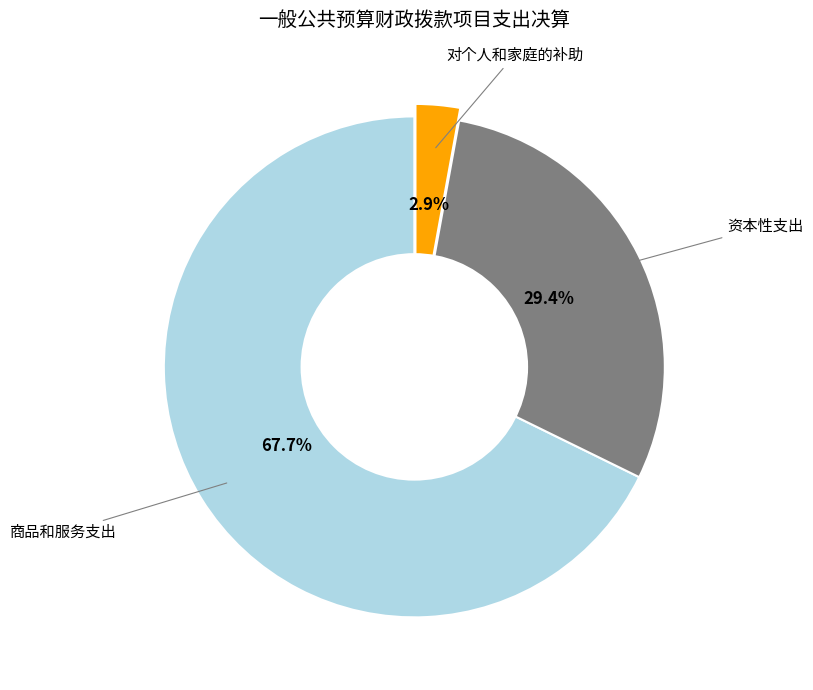

Is there any slice that represents more than half of the pie?

Yes